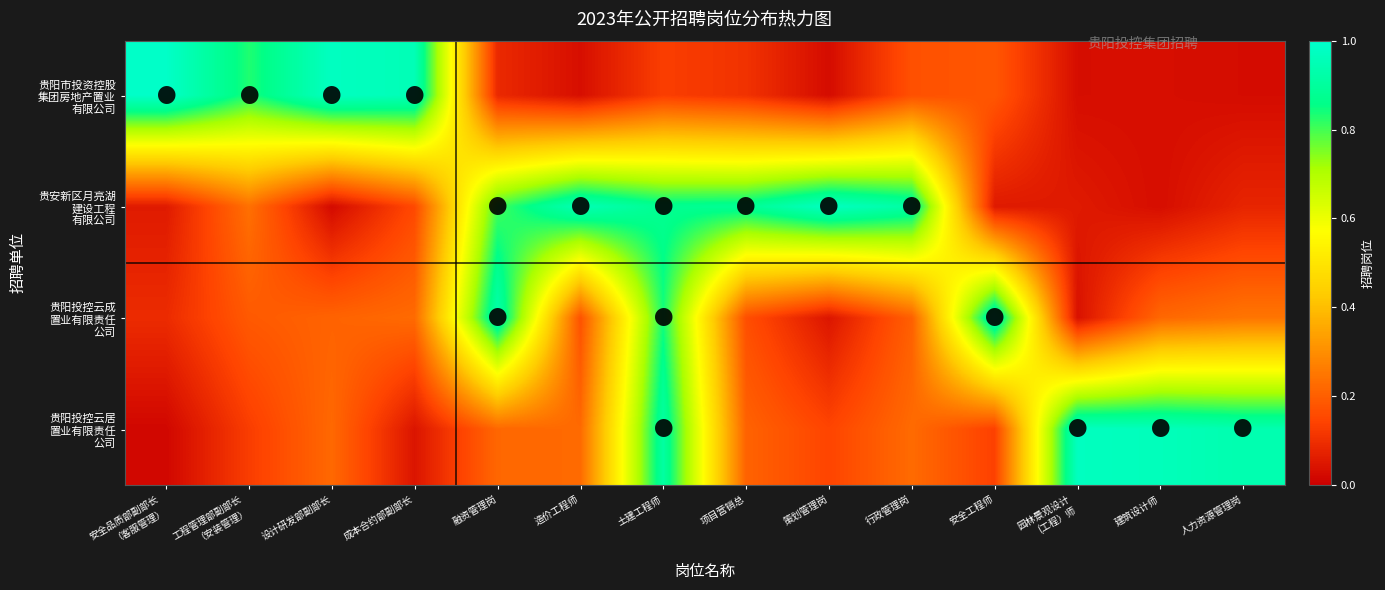

Which label corresponds to the largest value in the chart?

安全品质部副部长
（客服管理）